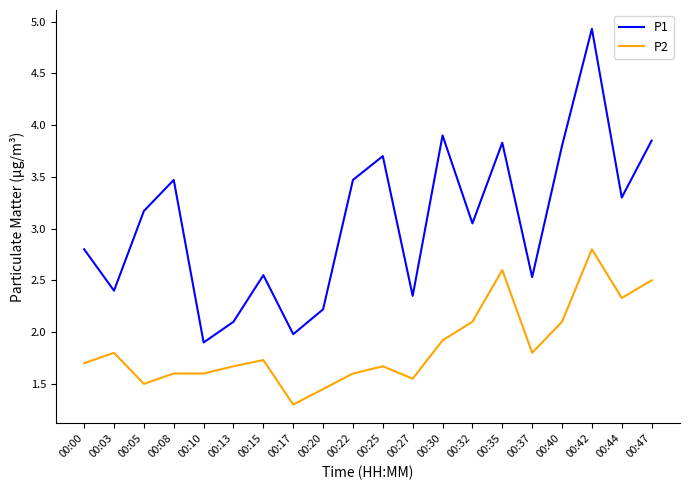

Rank the series by their maximum value, from highest to lowest.

P1, P2